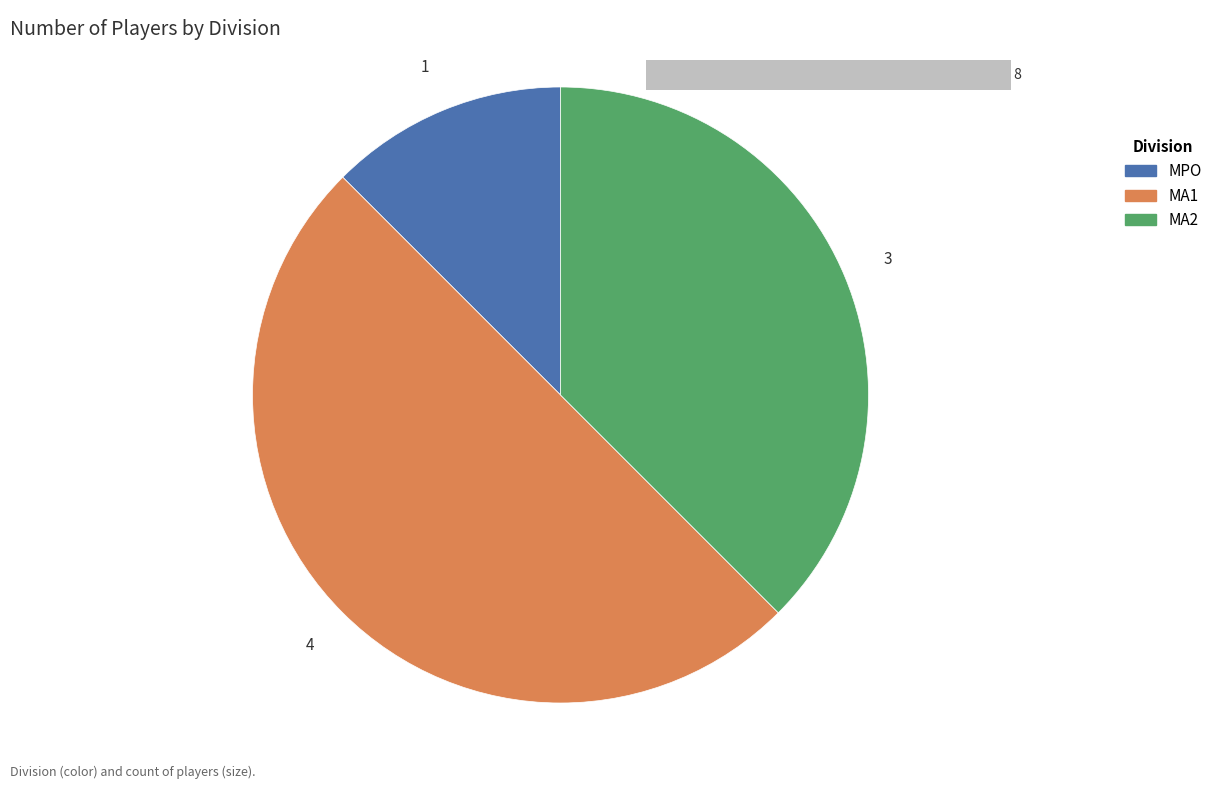

The MA1 slice represents 50% of the pie. True or false?

True